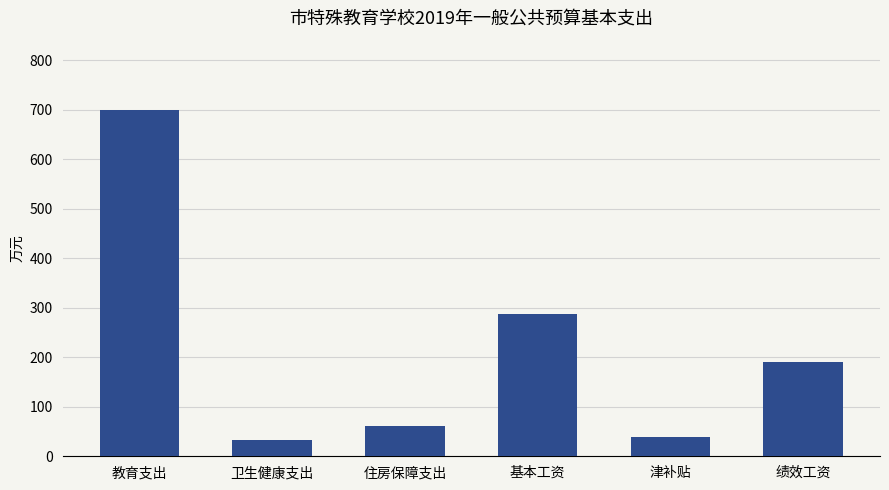

How many bars are there in total?

6